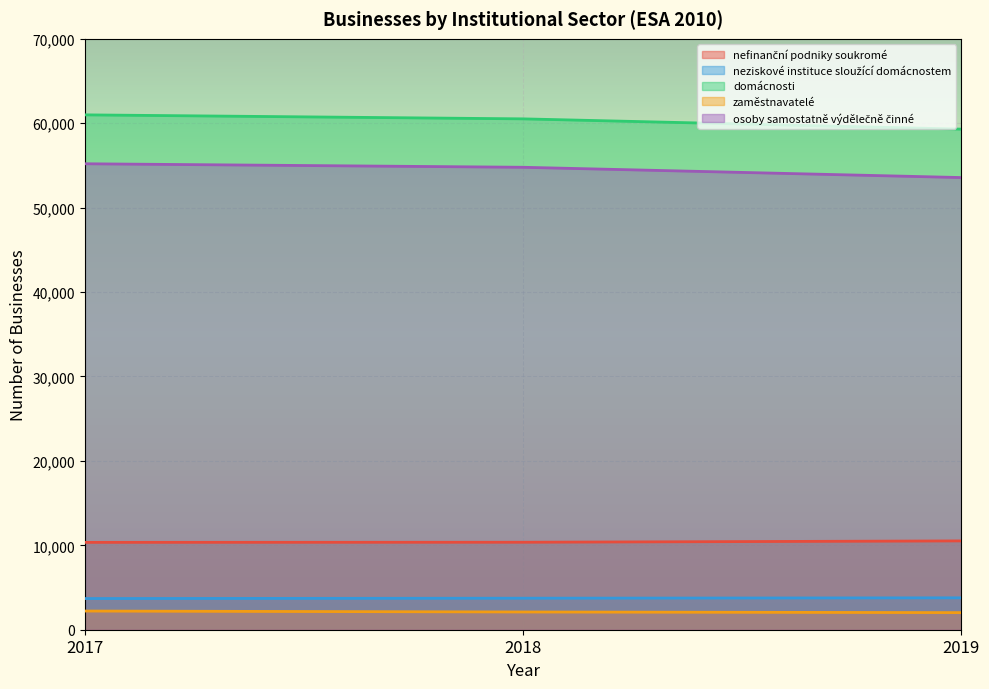

At how many categories does at least one series exceed 40109?

3